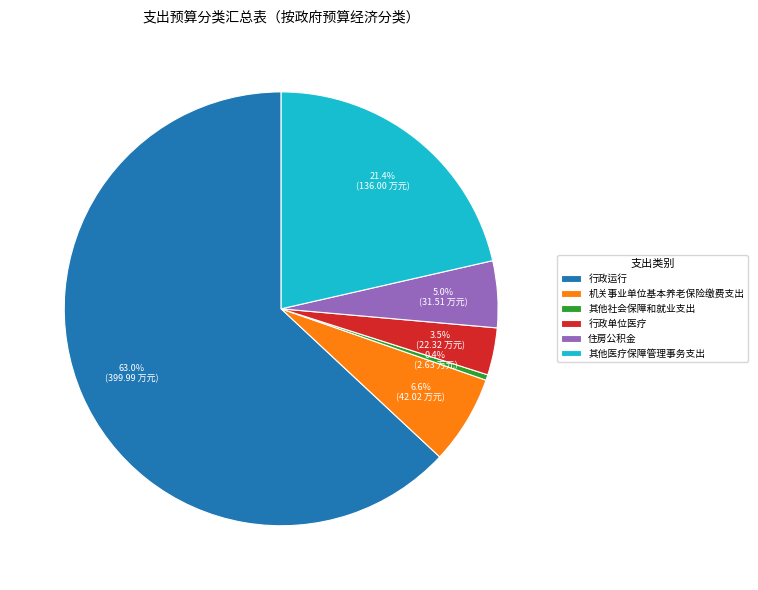

How many segments does this pie chart have?

6